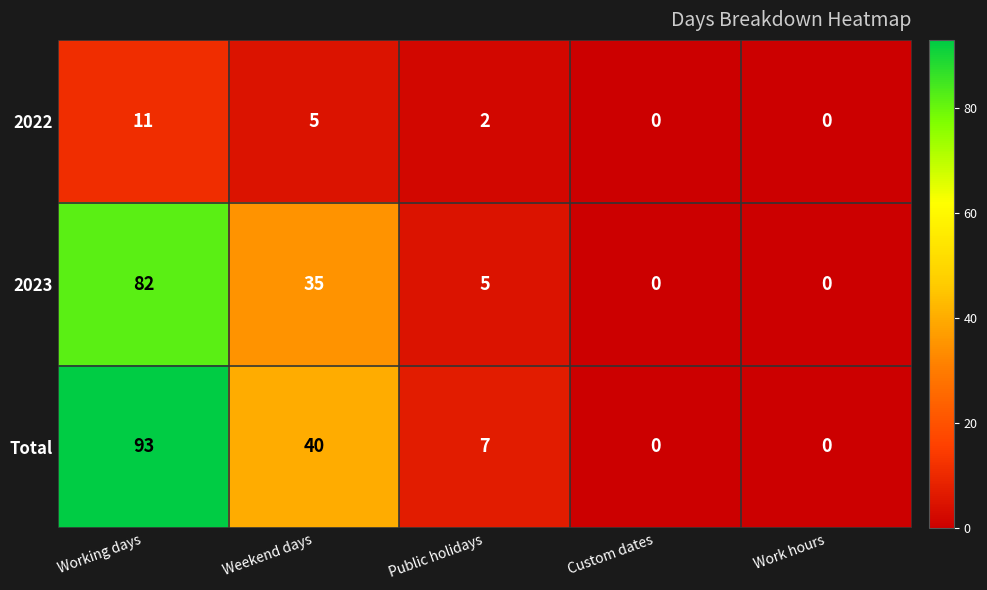

Reading right to left, extract all data points from this chart.

2022: Work hours=0	Custom dates=0	Public holidays=2	Weekend days=5	Working days=11
2023: Work hours=0	Custom dates=0	Public holidays=5	Weekend days=35	Working days=82
Total: Work hours=0	Custom dates=0	Public holidays=7	Weekend days=40	Working days=93